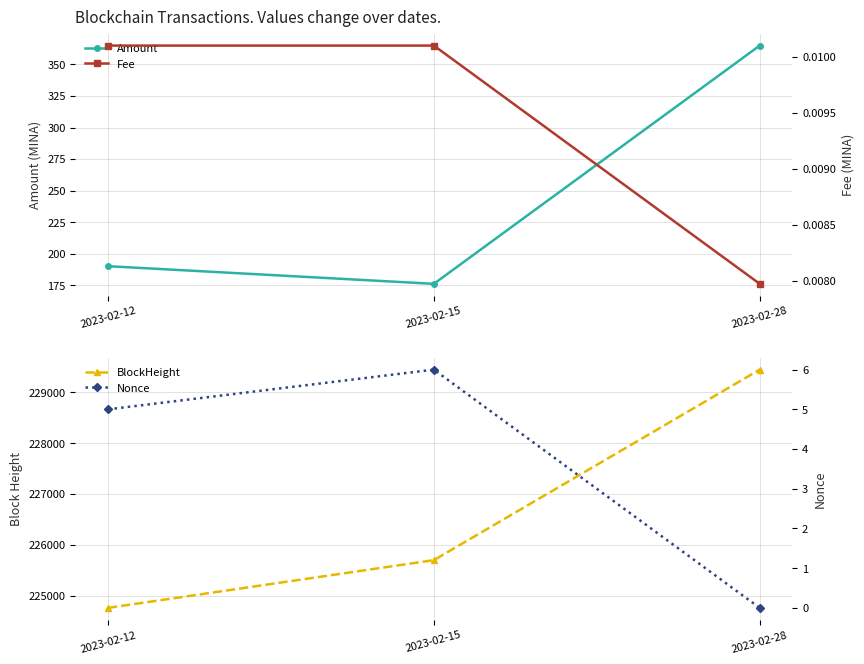

Rank the series at 2023-02-28 from highest to lowest value.

BlockHeight, Amount, Fee, Nonce